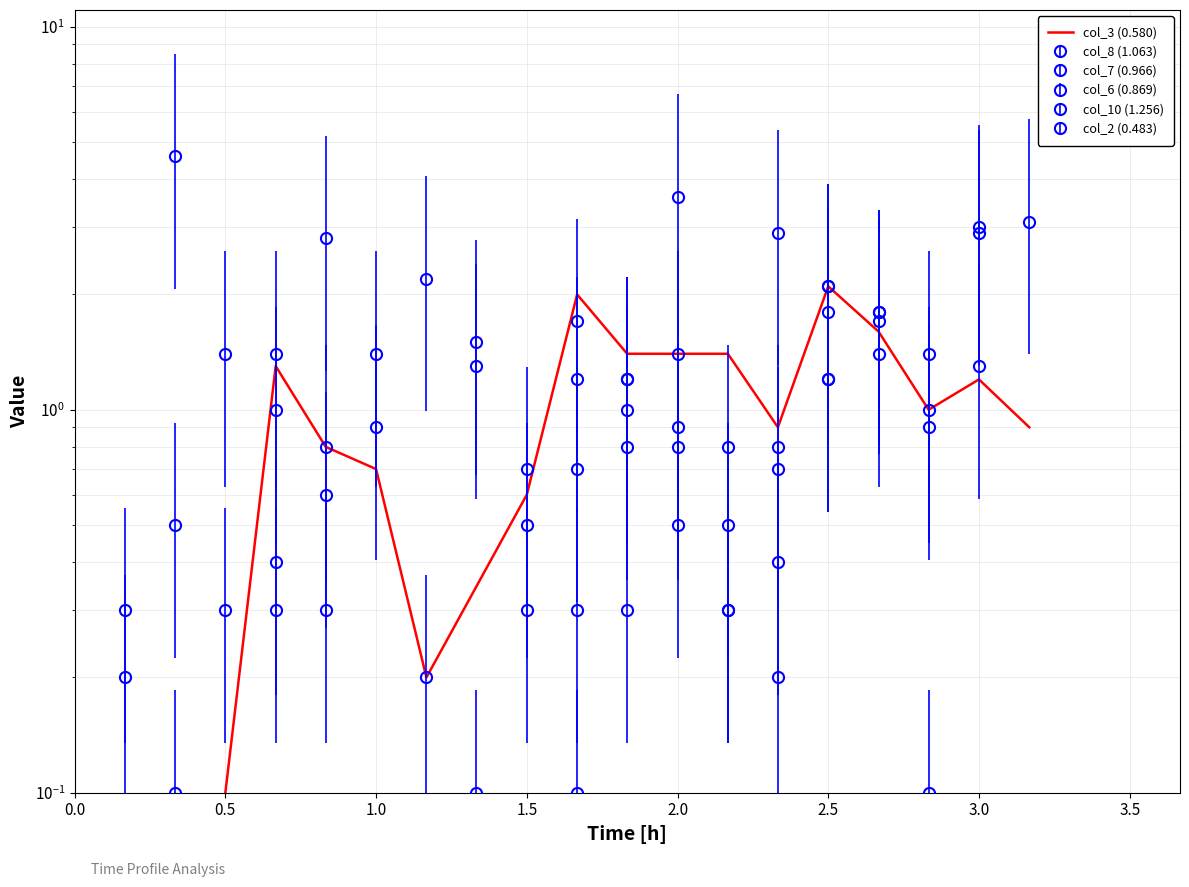

What is the minimum value shown in the chart?

0.1